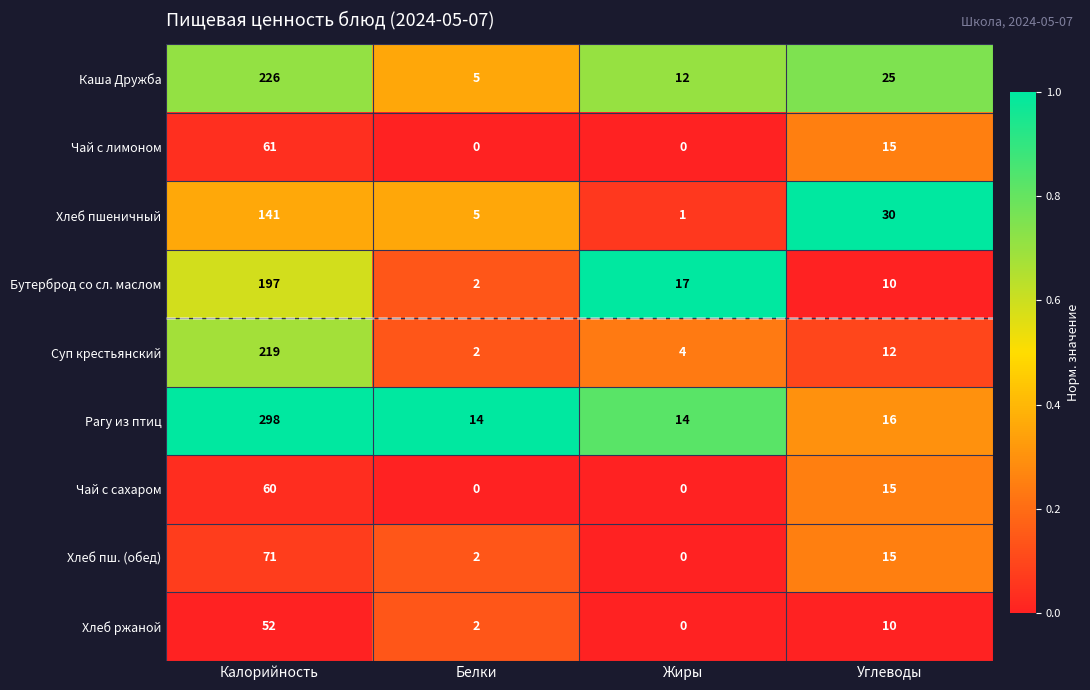

What is the difference between the second highest and second lowest values in the Хлеб пш. (обед) series?

13